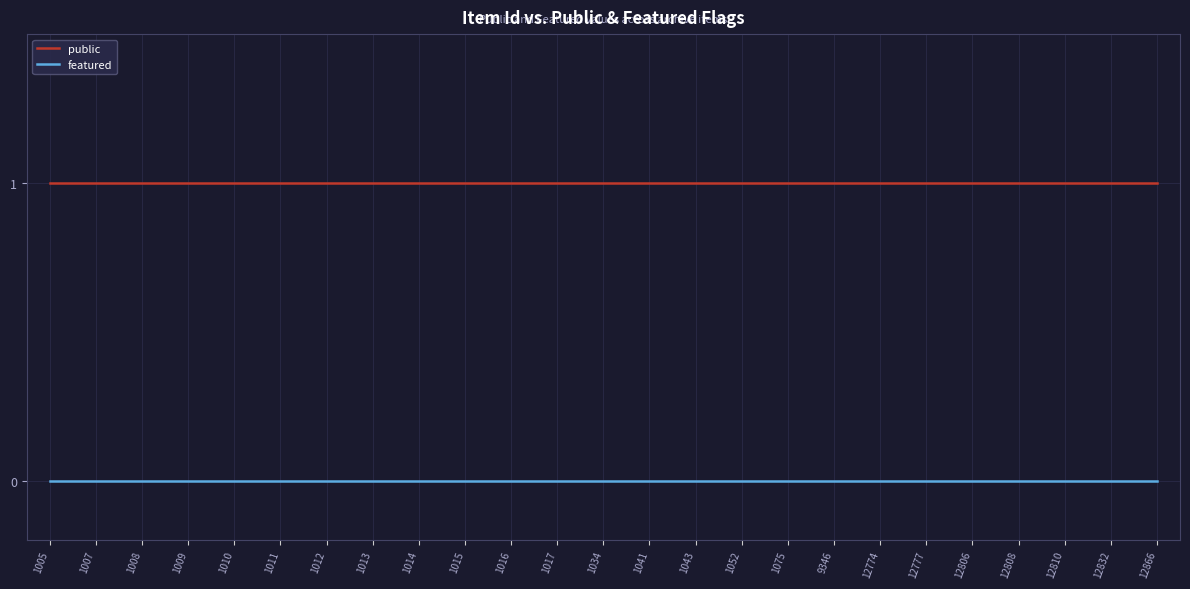

True or false: public and featured intersect in this chart.

False